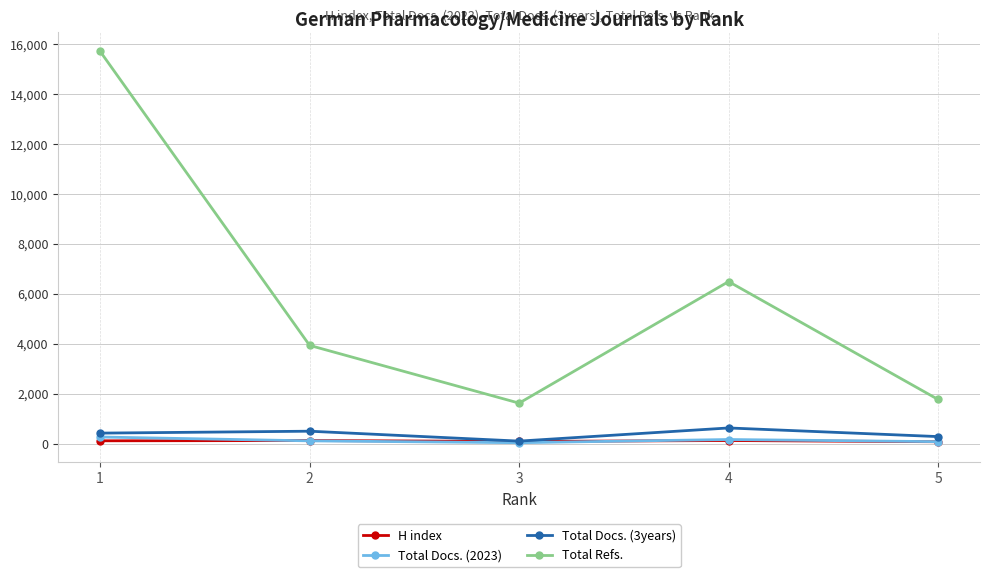

Between 3 and 4, which series saw the biggest shift?

Total Refs.